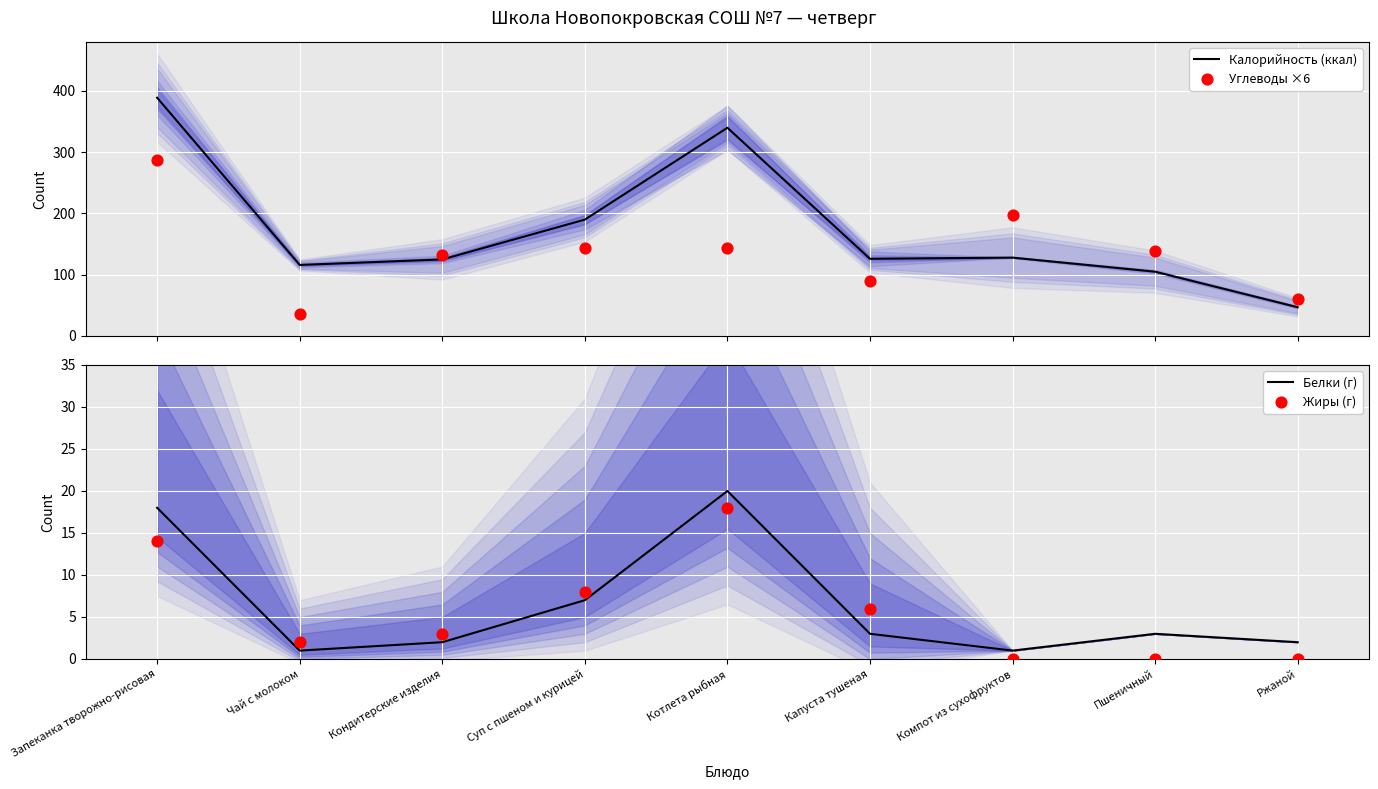

What is the total value across all series at Компот из сухофруктов?

327